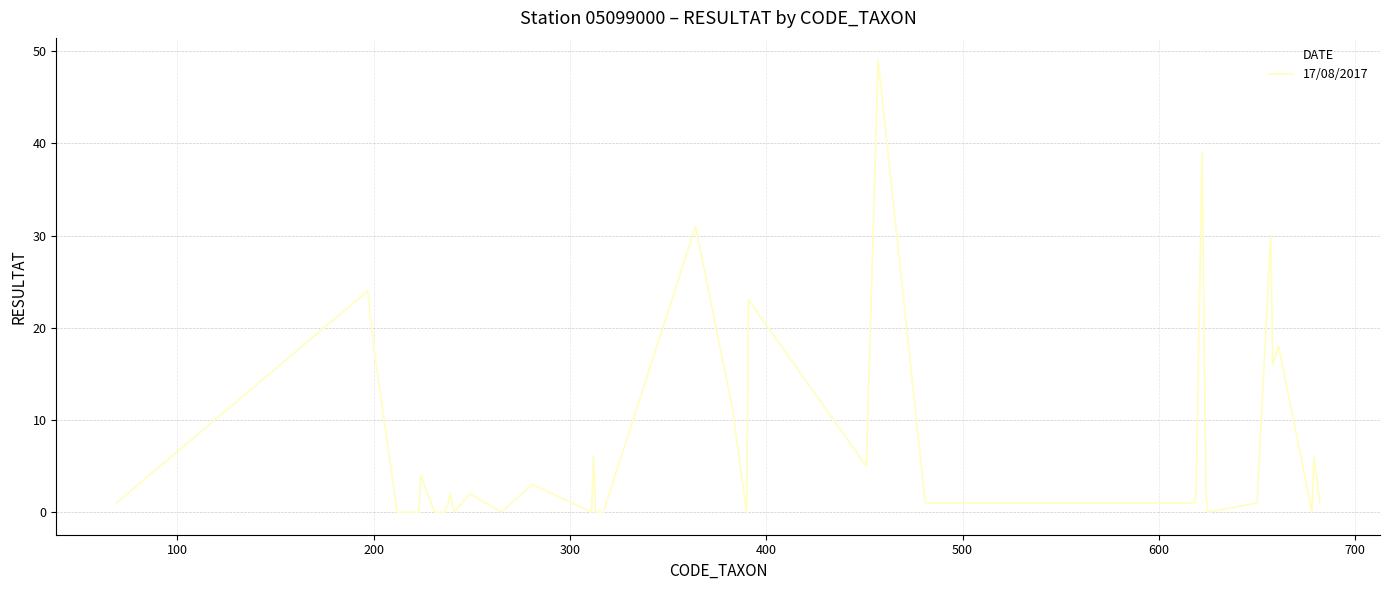

Does the chart have visible grid lines?

Yes